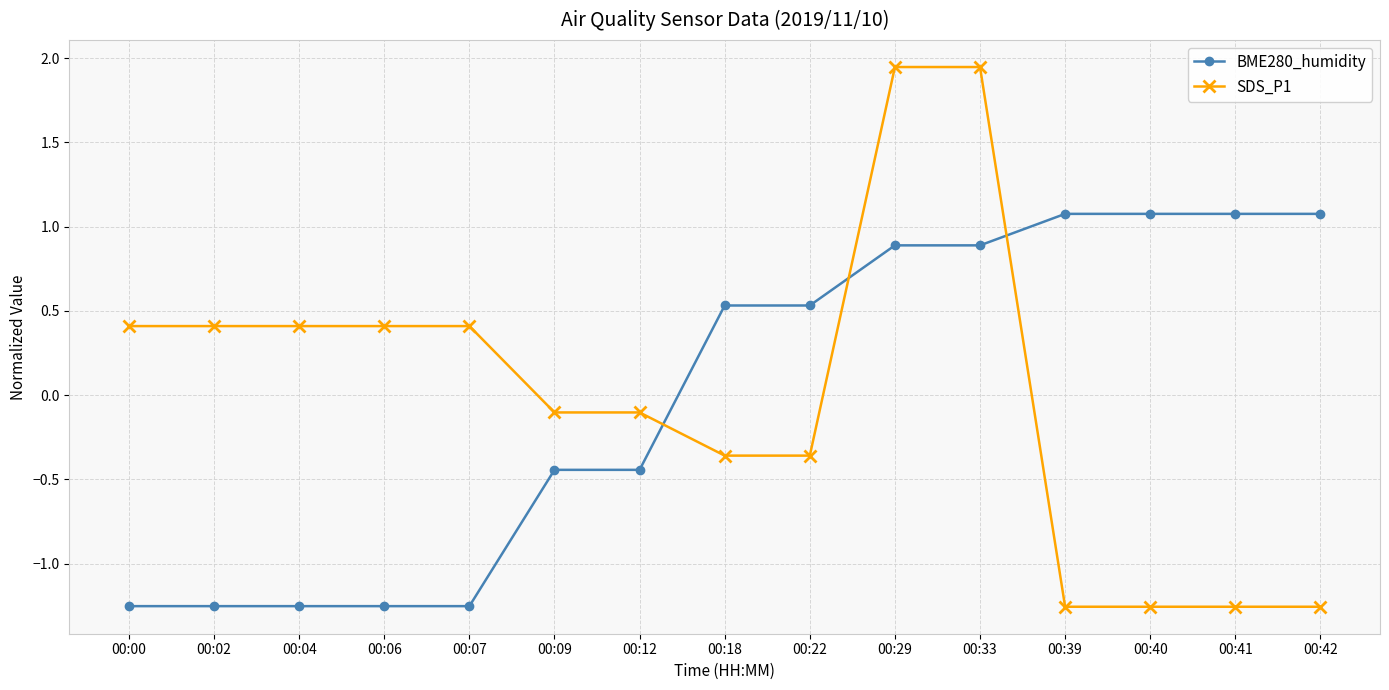

Where does the SDS_P1 series first go above 0?

00:00